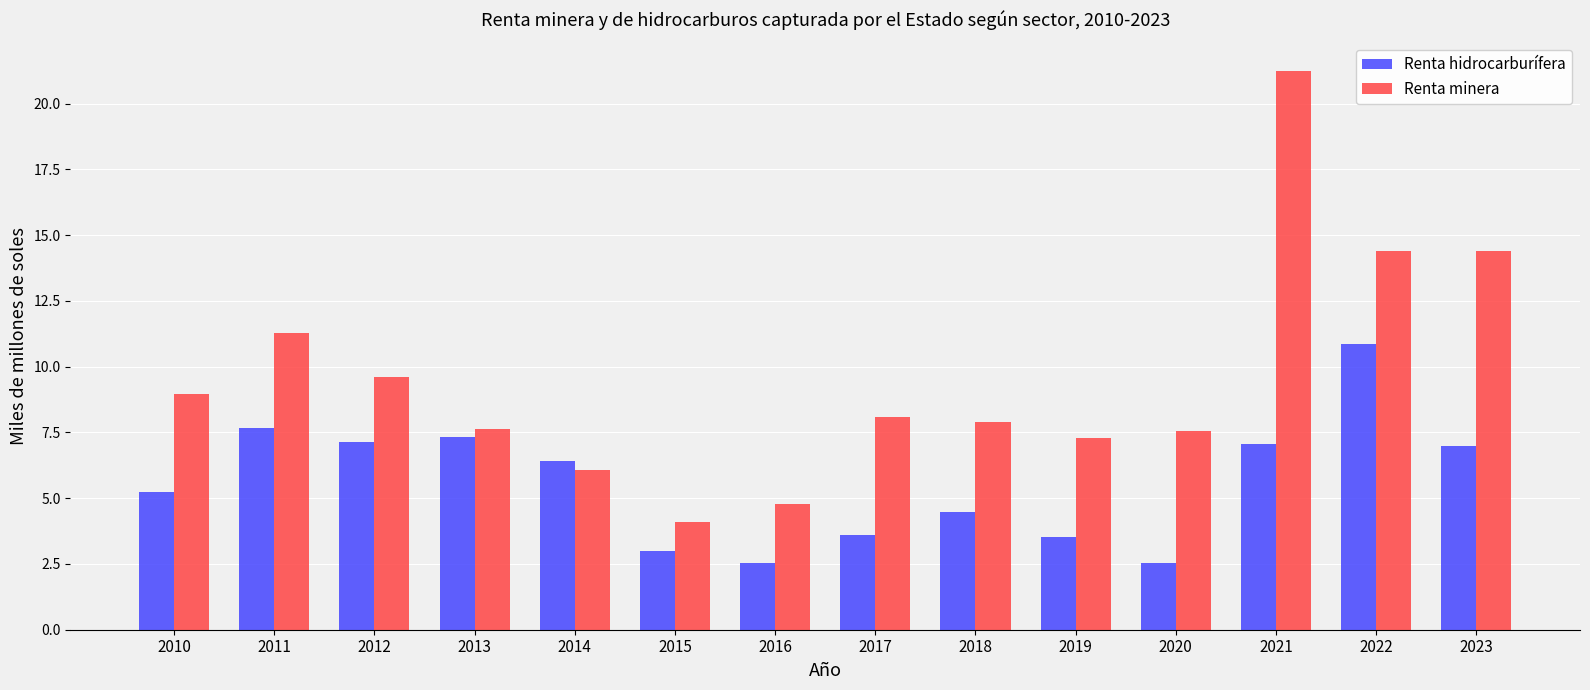

What are all the series names shown in the legend?

Renta hidrocarburífera, Renta minera